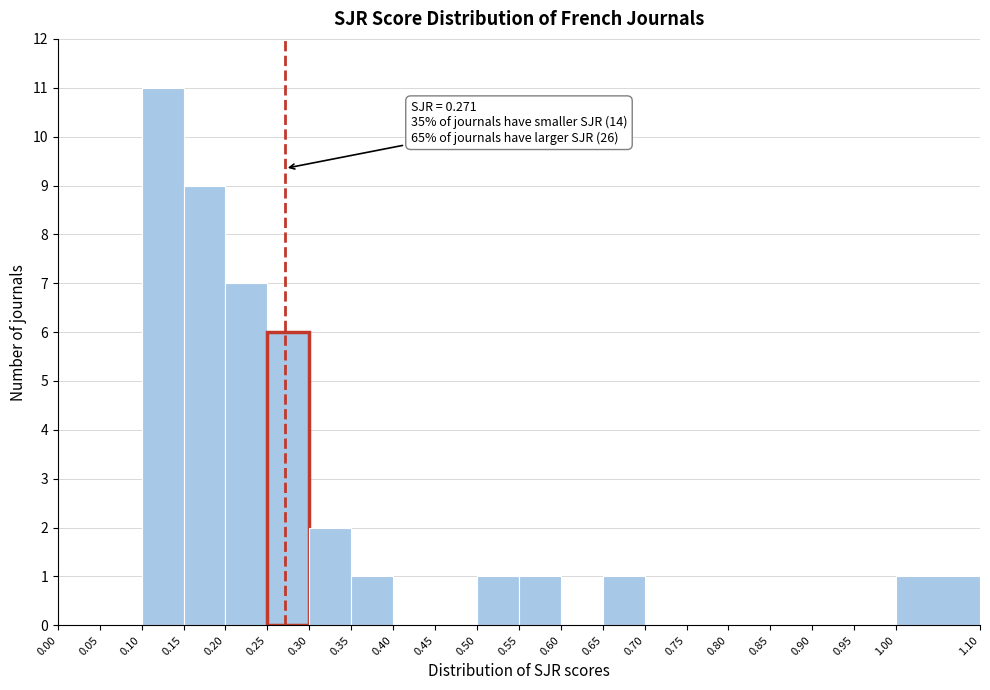

Which range on the x-axis has the tallest bar?

0.10 to 0.15